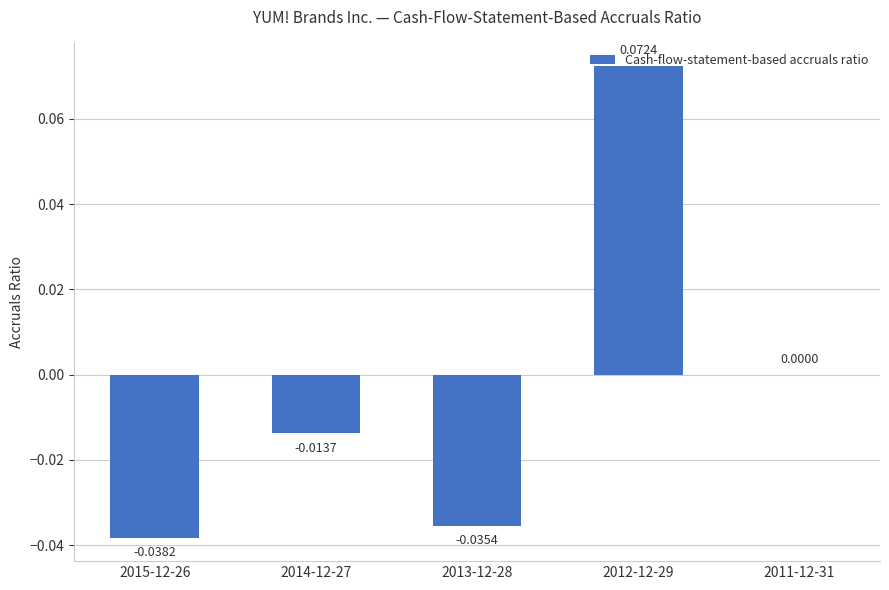

How many distinct data groups are displayed?

1